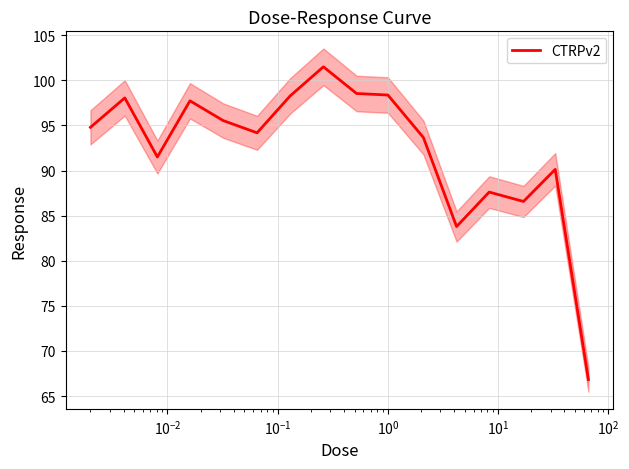

What is the minimum value for CTRPv2?

66.8